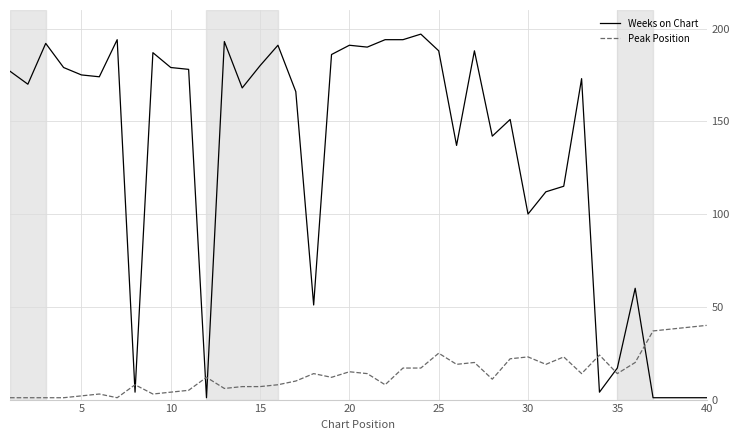

Which series ends up on top after the final intersection of Weeks on Chart and Peak Position?

Peak Position